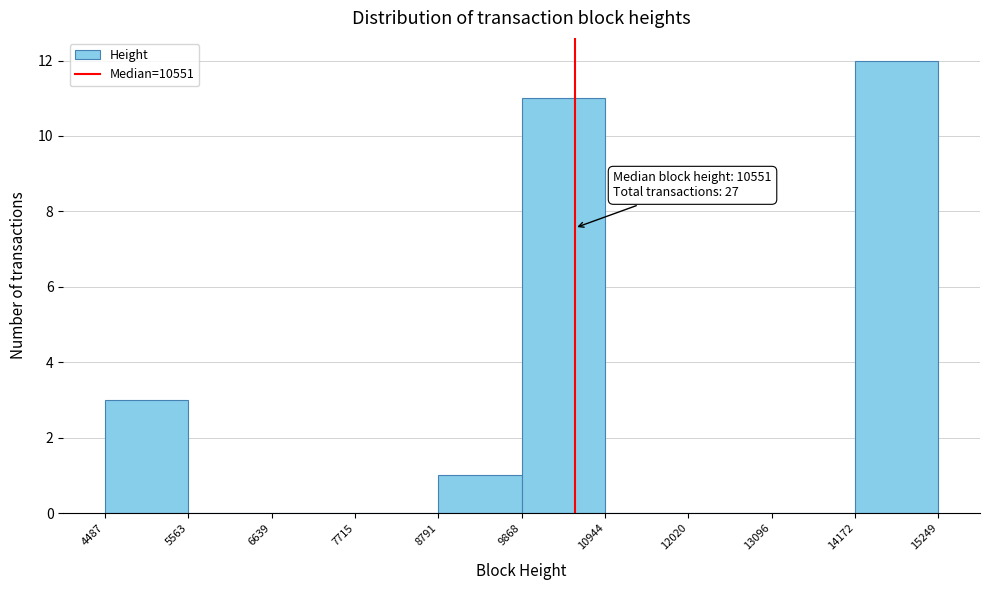

Over which range of the x-axis is the bar tallest?

14172 to 15249